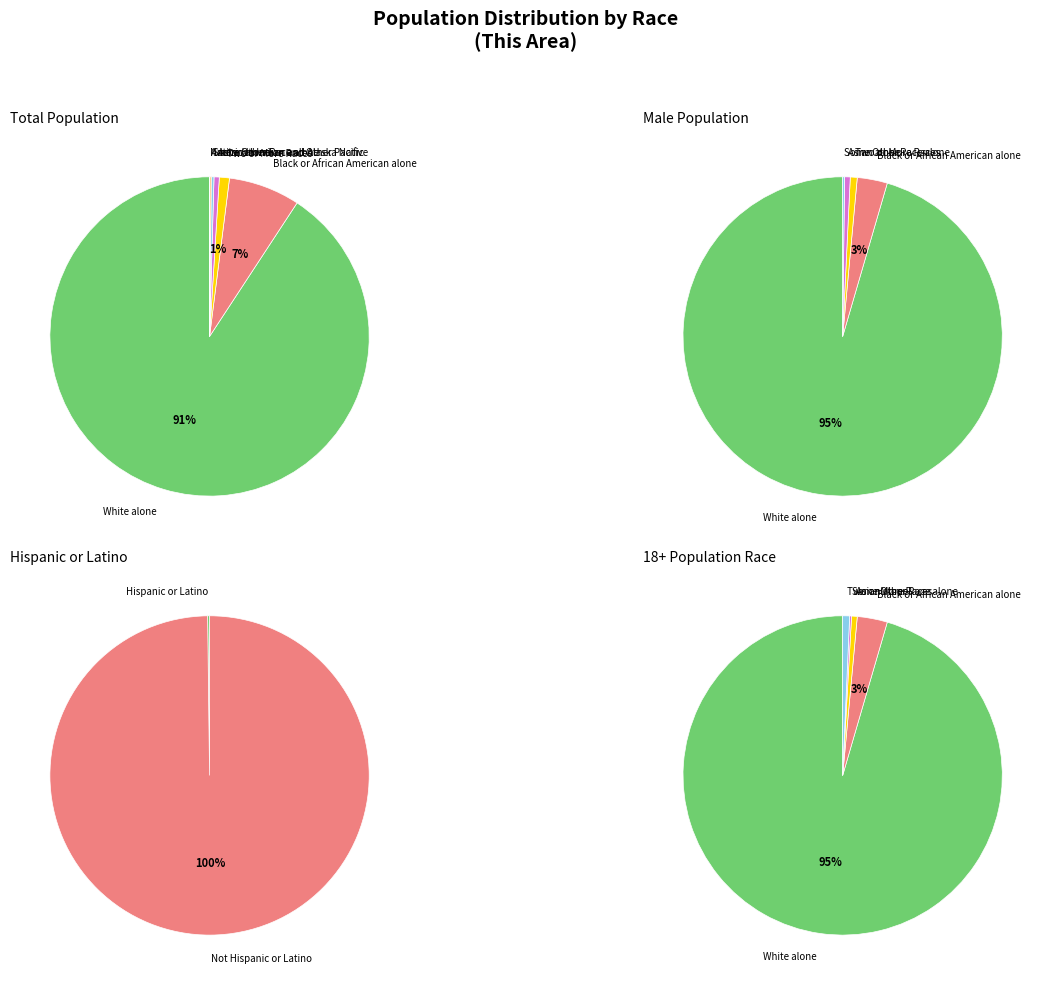

Does White alone represent more than half of the total?

Yes